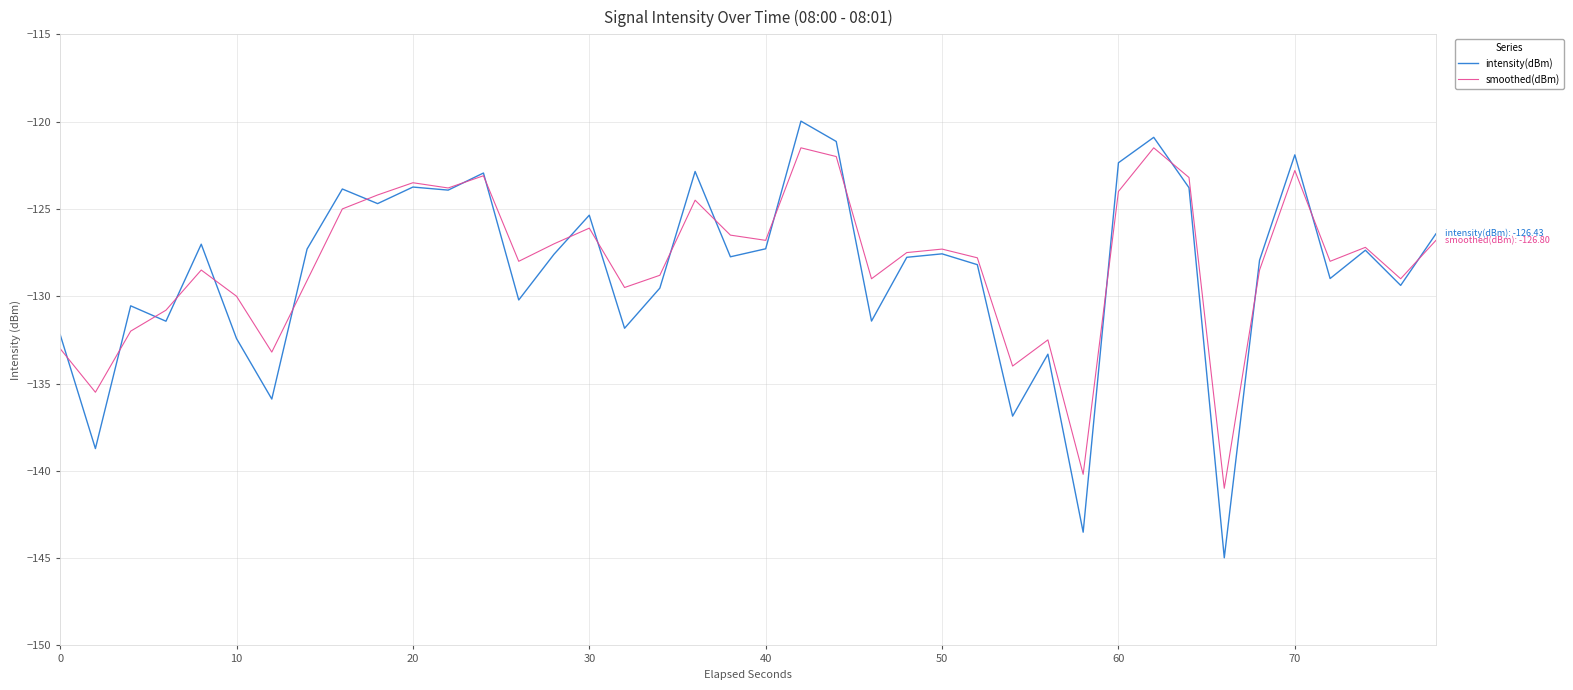

Which series has the widest spread of values?

intensity(dBm)